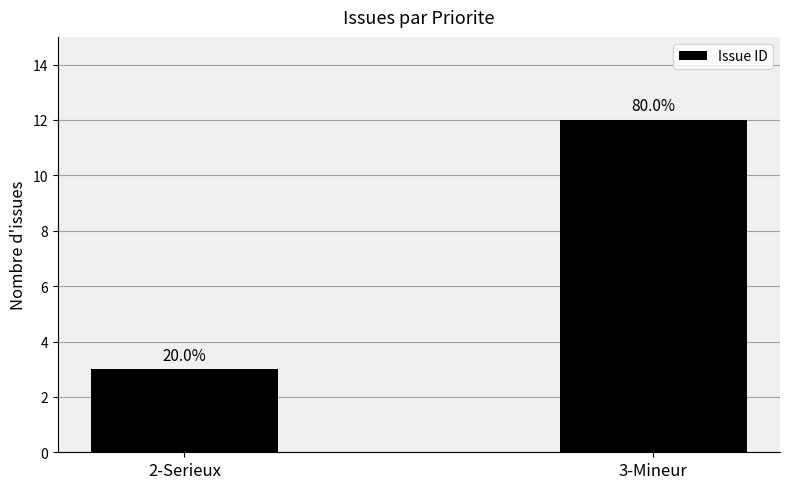

Reading left to right, transcribe all the data shown in this chart.

2-Serieux=3	3-Mineur=12